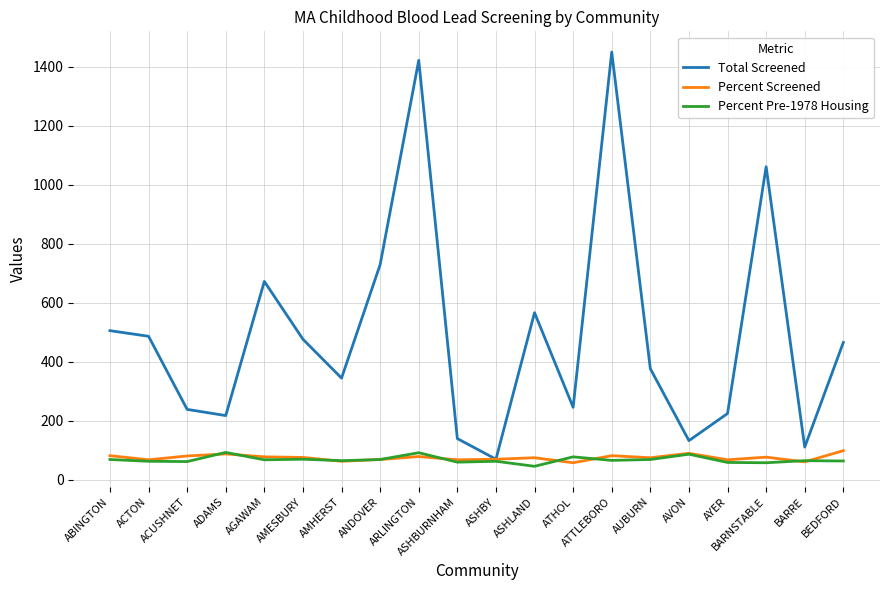

What is the maximum value for Total Screened?

1450